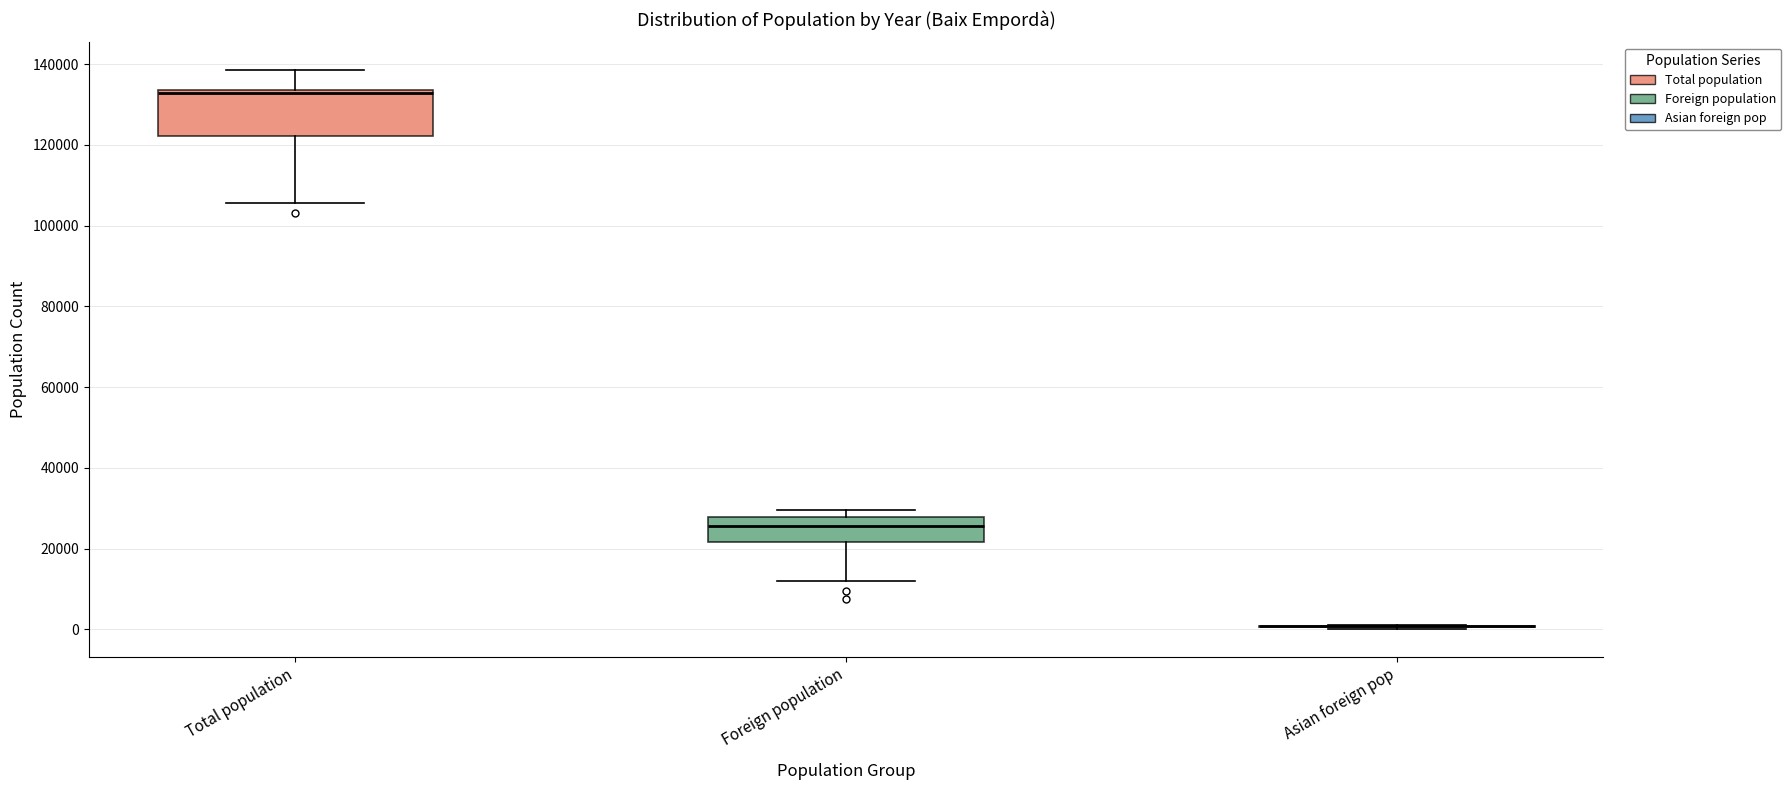

Comparing the boxes themselves (not the whiskers), which one is the tallest?

Total population